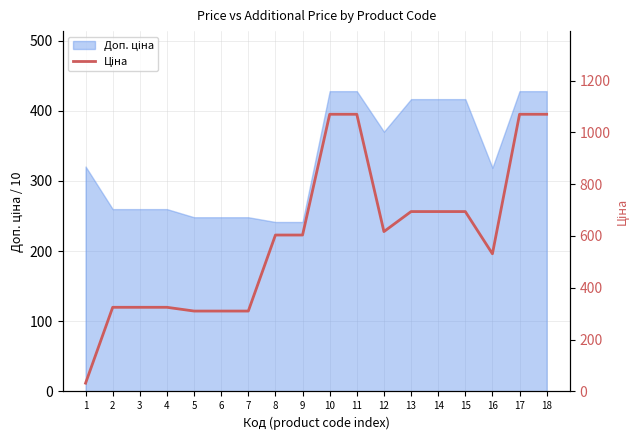

How many data points are above 603?

10